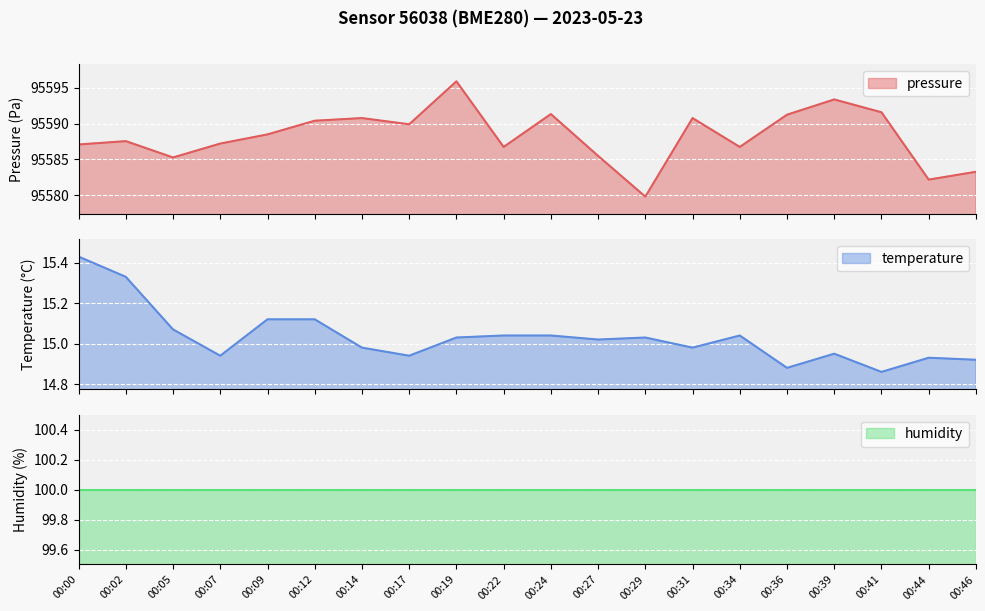

What is the maximum value for pressure?

95595.9